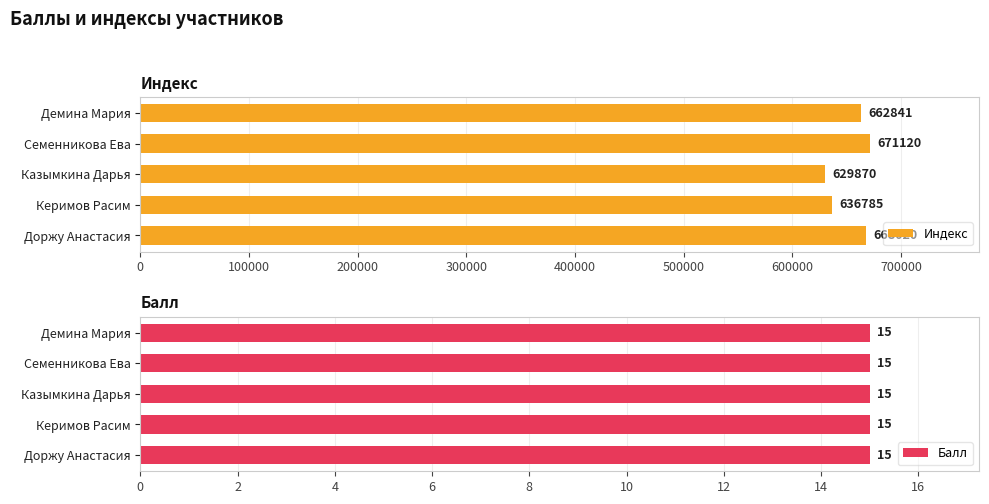

How many groups of bars are there?

5